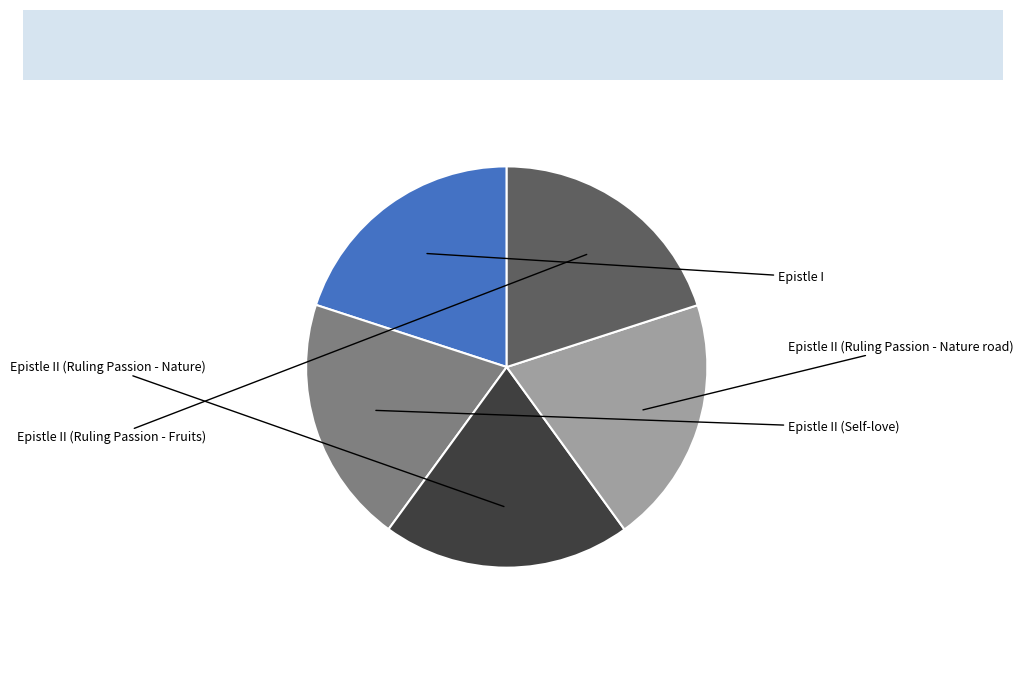

Is there any slice that represents more than half of the pie?

No